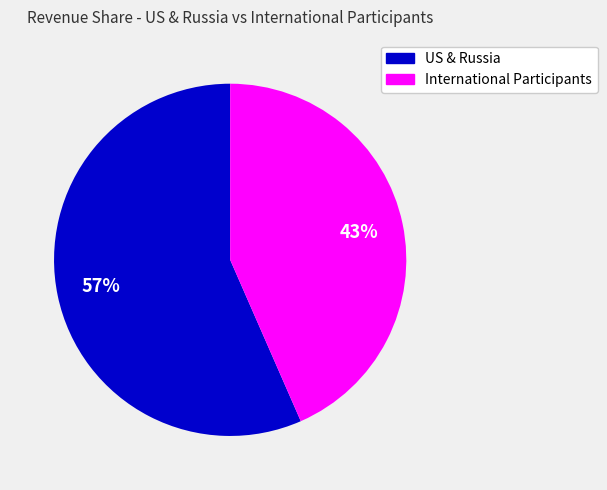

Is there a majority slice in this chart?

Yes